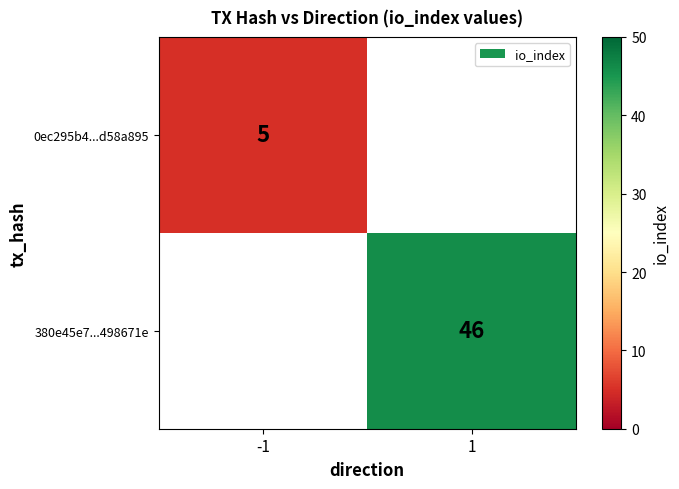

True or false: 380e45e7...498671e has a value of 46 at 1.

True